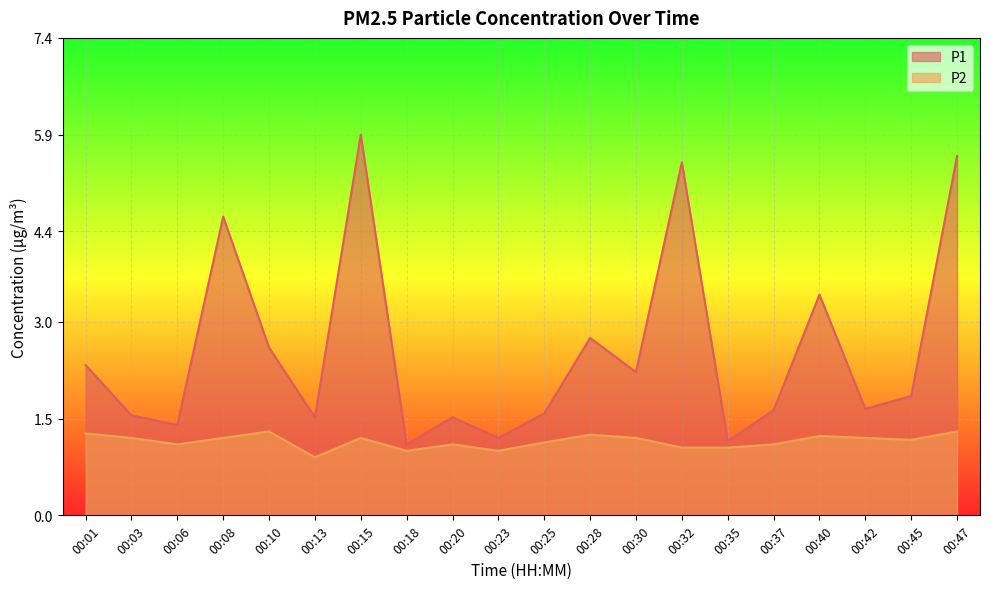

The P2 series shows 1.2 at 00:28. True or false?

True